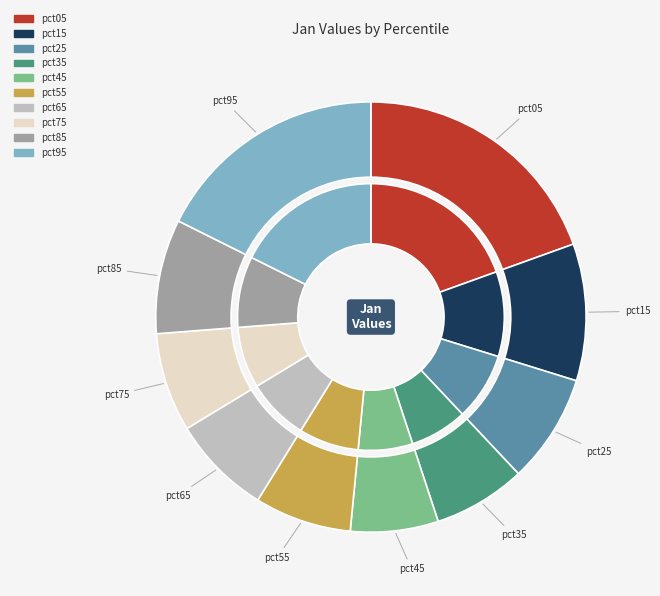

What portion of the pie excludes pct35?

93.0%